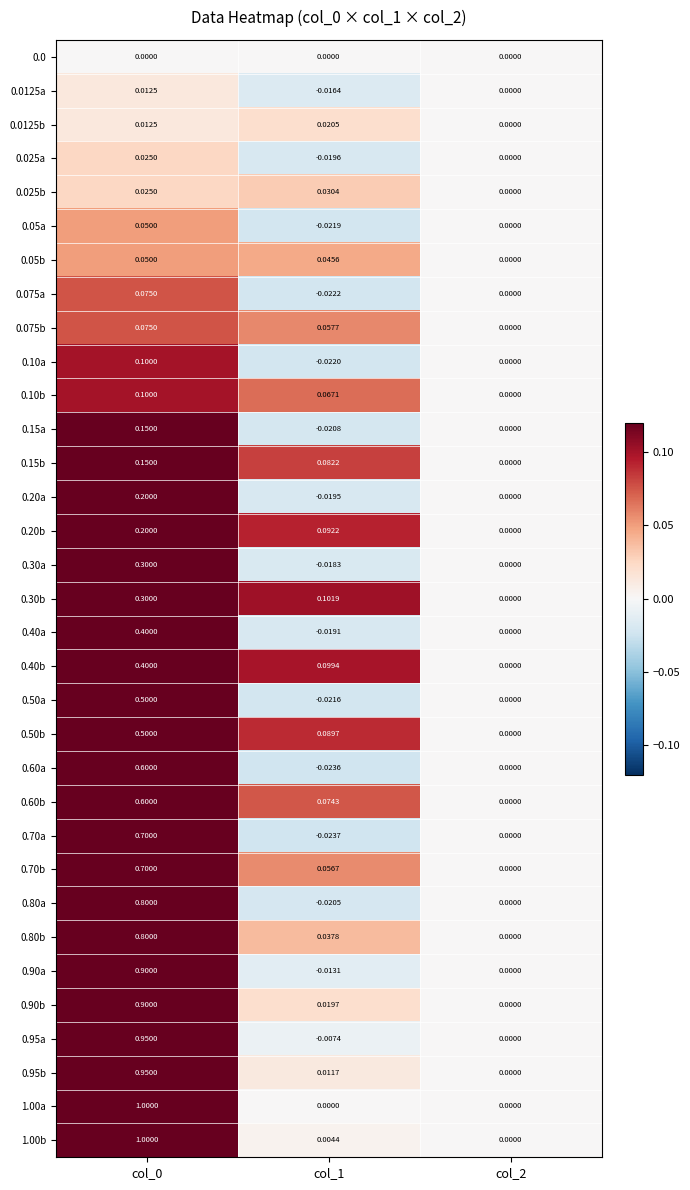

Is the value of 0.075b at col_2 greater than the value of 0.0125b at col_0?

No